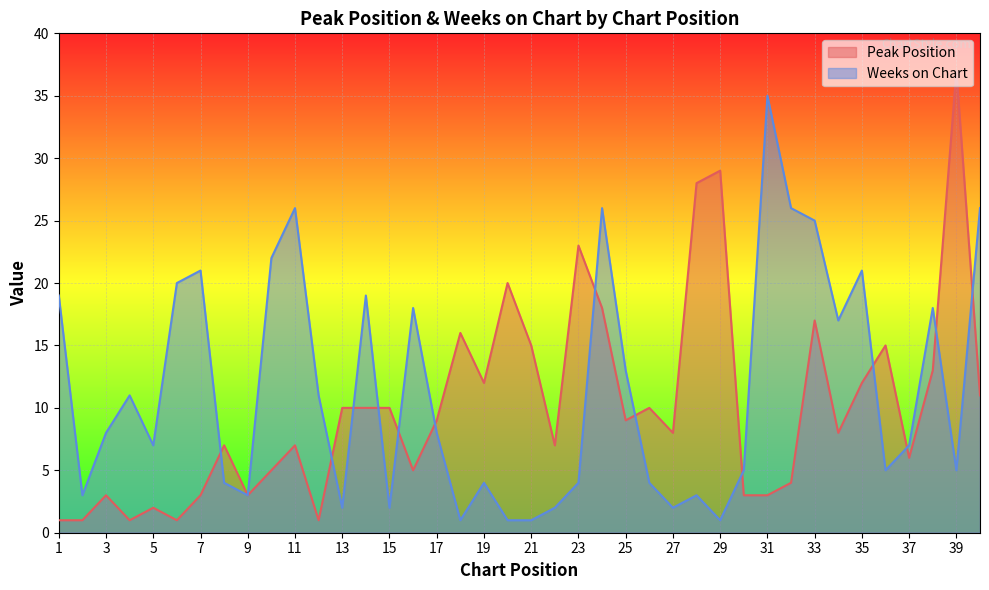

Count the number of categories in the chart.

40